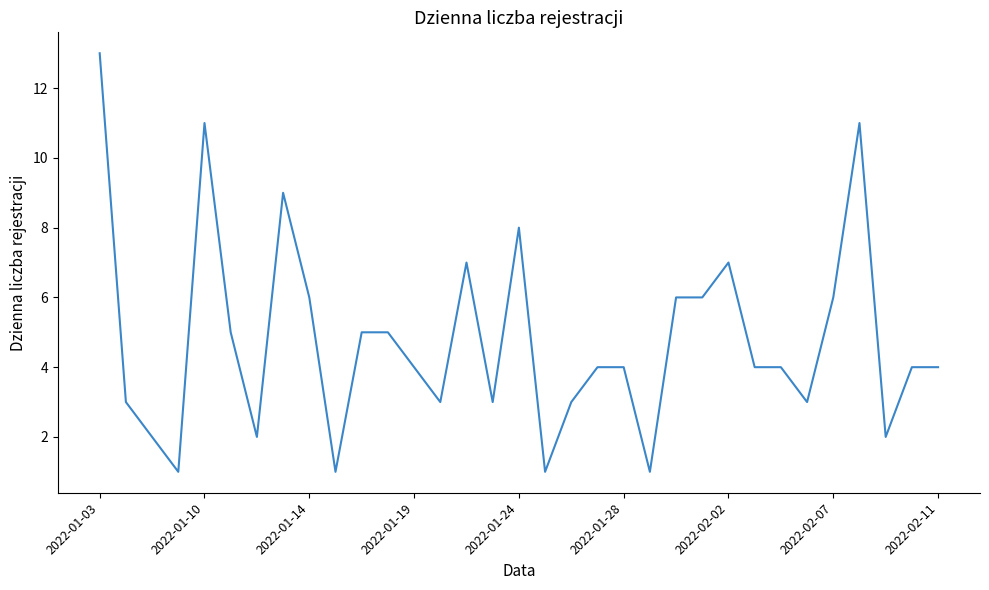

What is the maximum value shown in the chart?

13